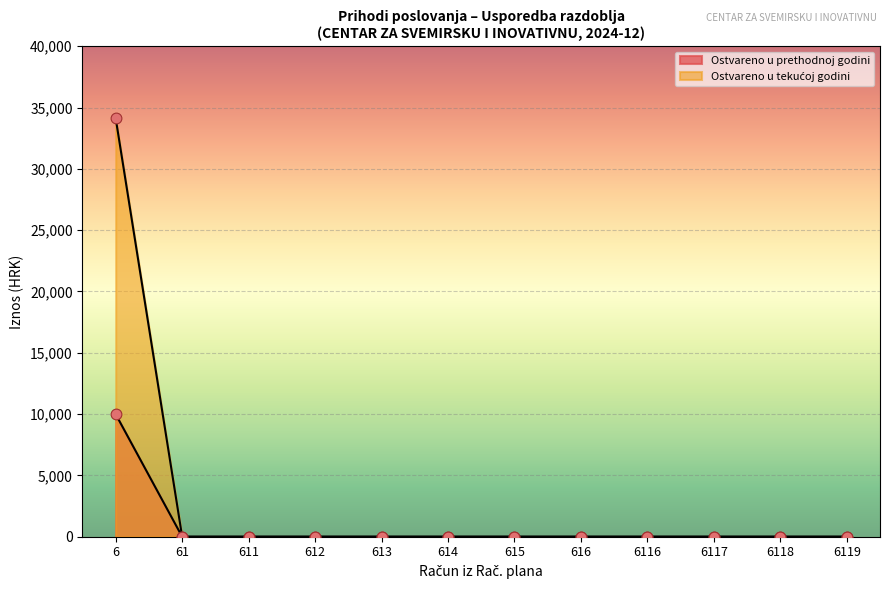

At which category is the sum across all series the highest?

6